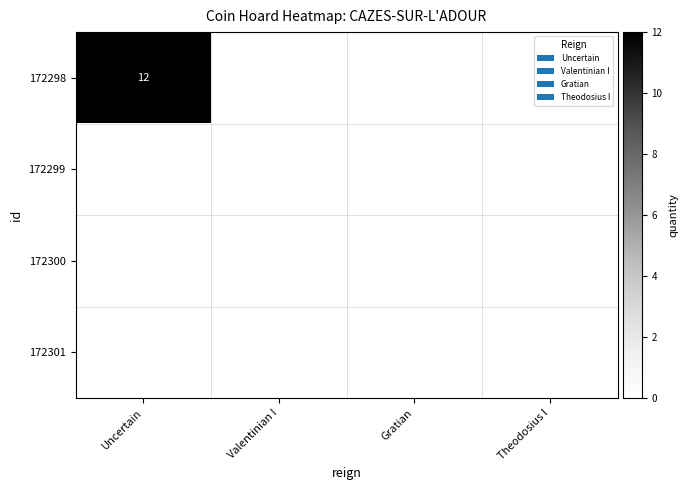

Is it true that 172298 equals 5 at Uncertain?

False